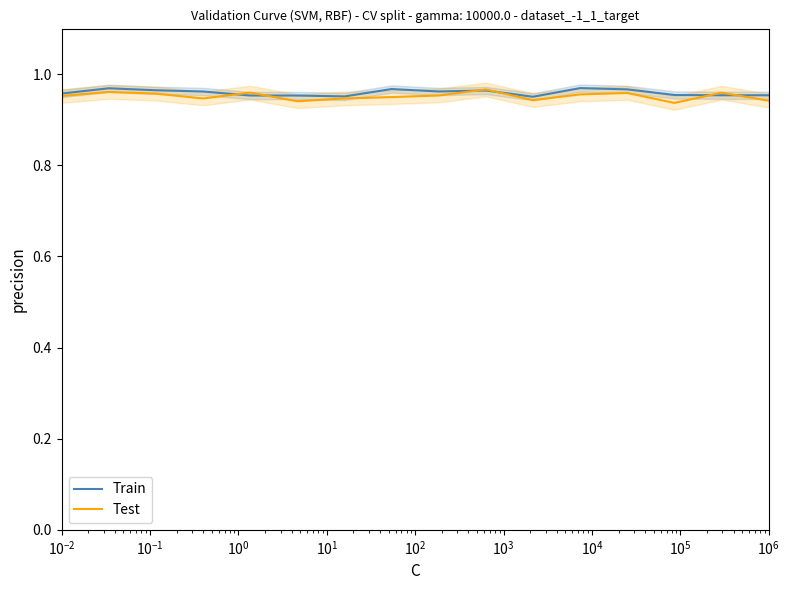

The value of Test at $\mathdefault{10^{7}}$ is 1.3. True or false?

False